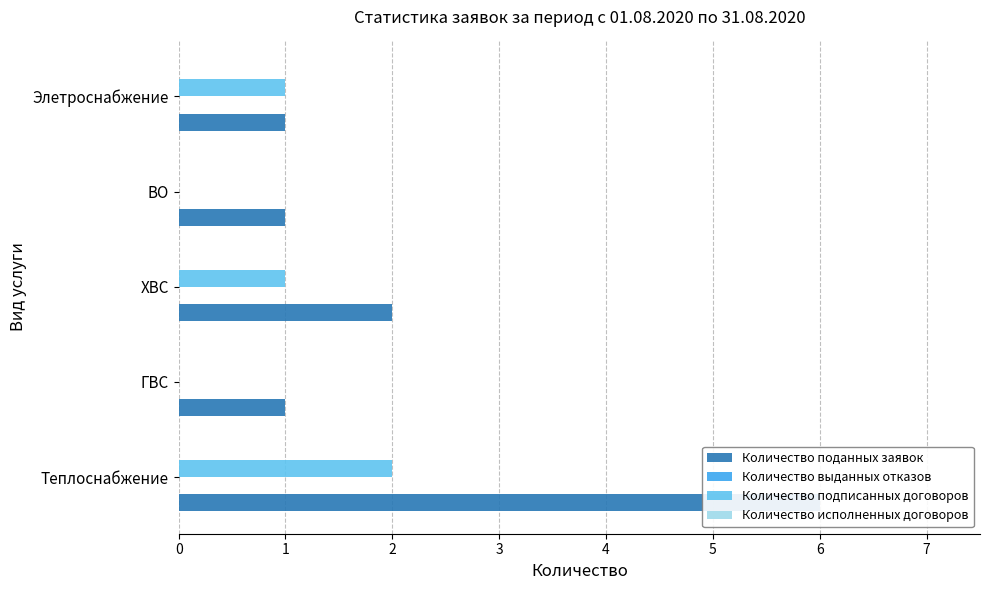

Does the chart contain stacked bars?

No